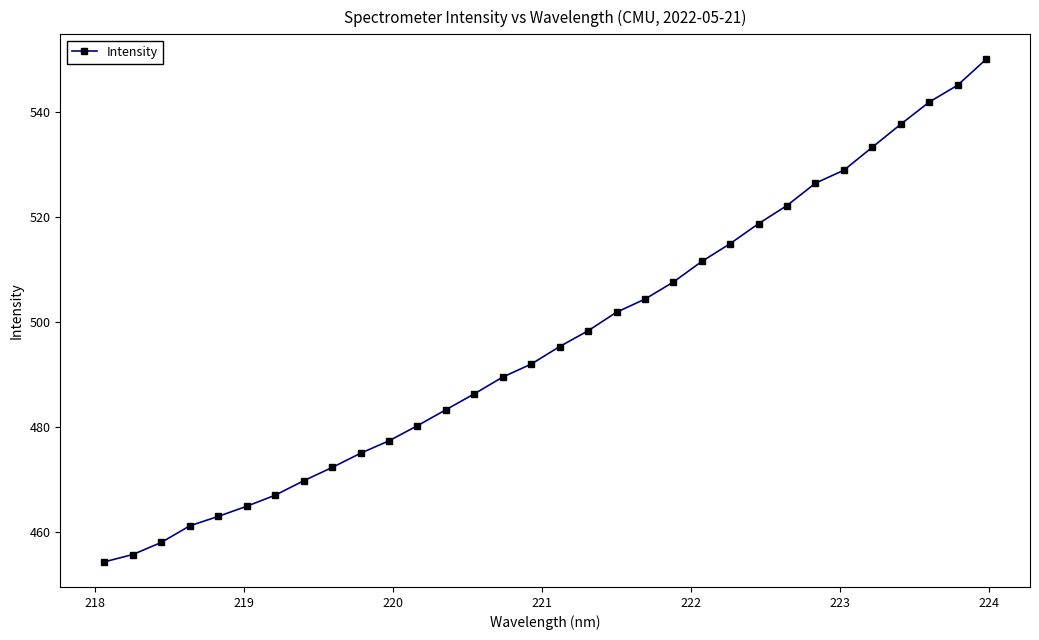

What is the smallest value displayed?

454.4